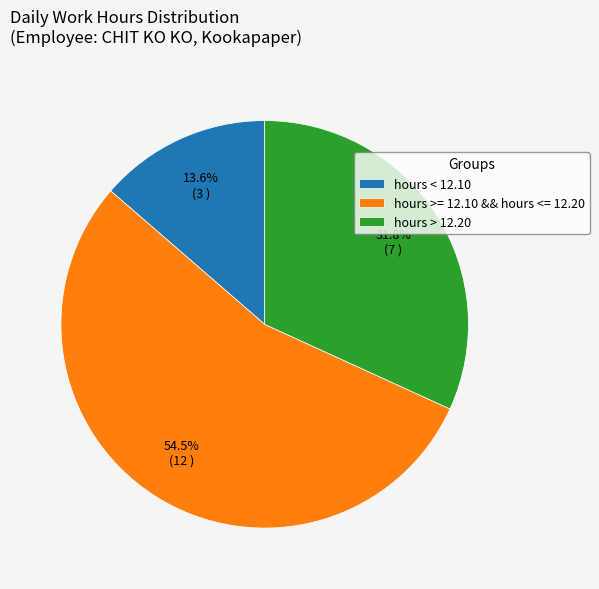

How many slices are in this pie chart?

3